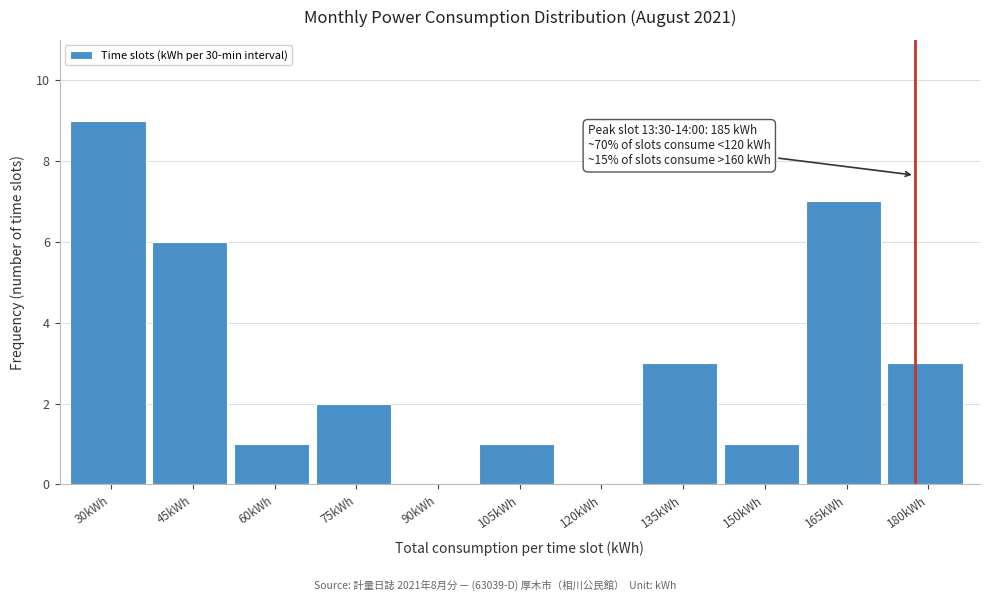

Reading left to right, what are all the values shown in this chart?

30kWh=9	45kWh=6	60kWh=1	75kWh=2	90kWh=0	105kWh=1	120kWh=0	135kWh=3	150kWh=1	165kWh=7	180kWh=3